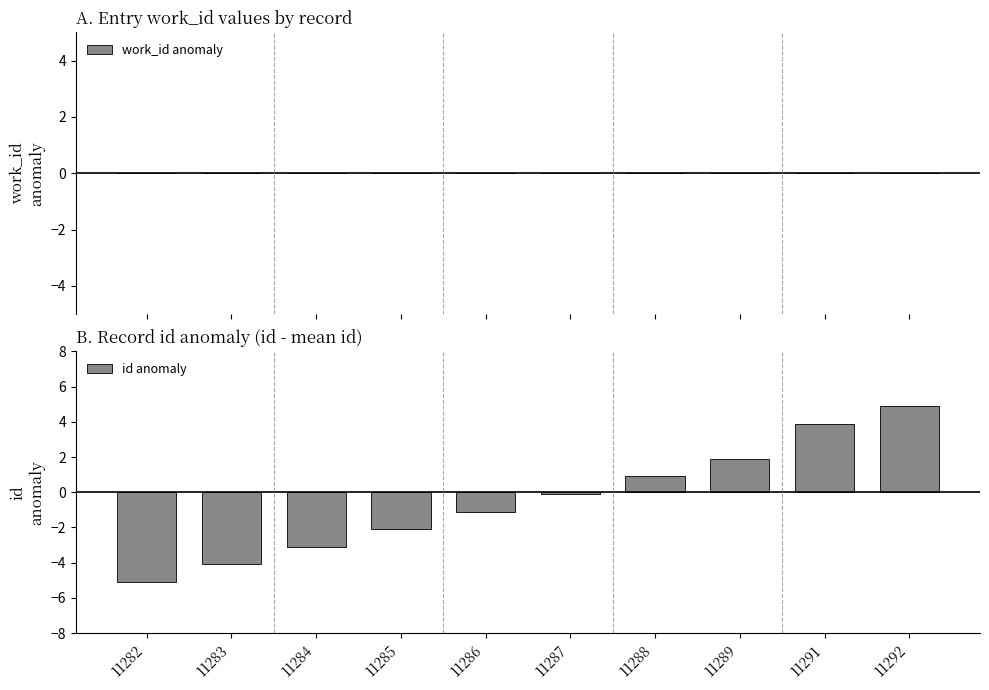

Between 11284 and 11291, which is larger?

11291